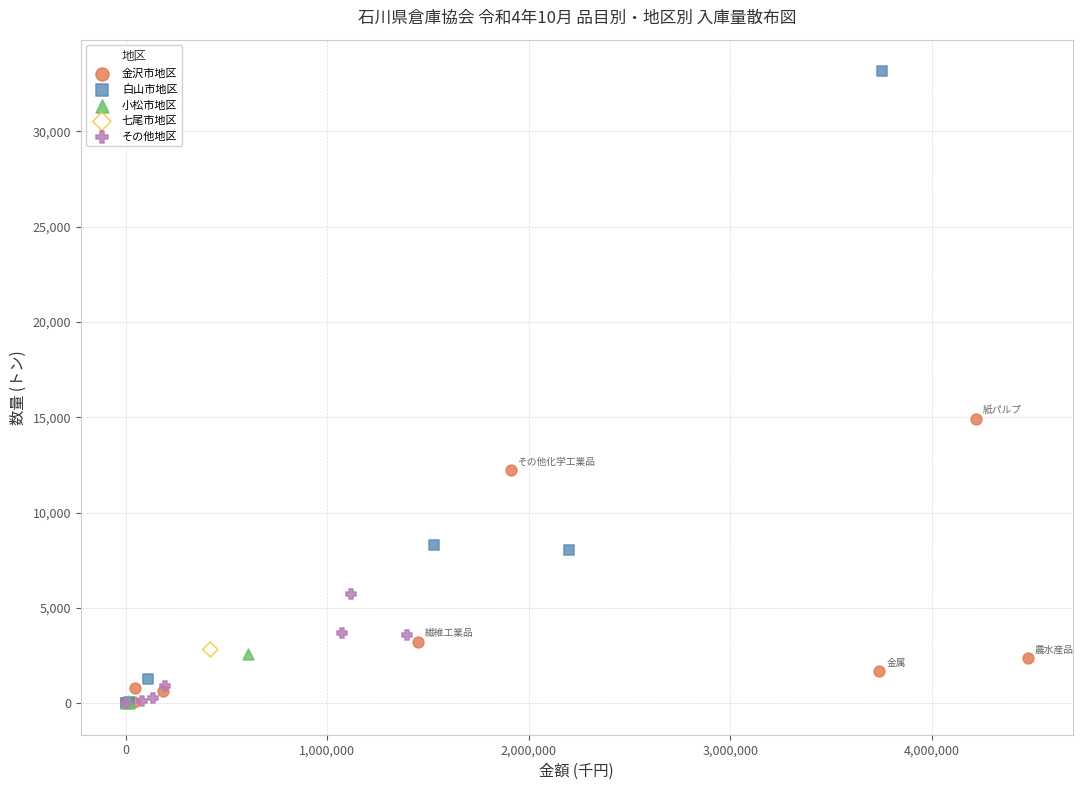

What are all the series names shown in the legend?

金沢市地区, 白山市地区, 小松市地区, 七尾市地区, その他地区